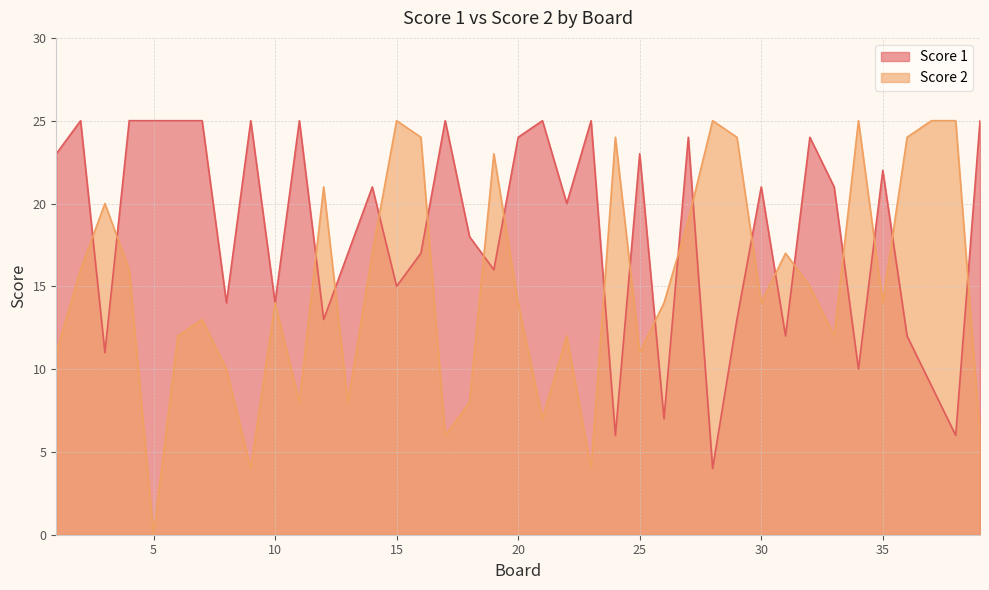

Reading left to right, extract all data points from this chart.

Score 1: 23	25	11	25	25	25	25	14	25	14	25	13	17	21	15	17	25	18	16	24	25	20	25	6	23	7	24	4	13	21	12	24	21	10	22	12	9	6	25
Score 2: 11	16	20	16	0	12	13	10	4	14	8	21	8	17	25	24	6	8	23	14	7	12	4	24	11	14	19	25	24	14	17	15	12	25	14	24	25	25	6